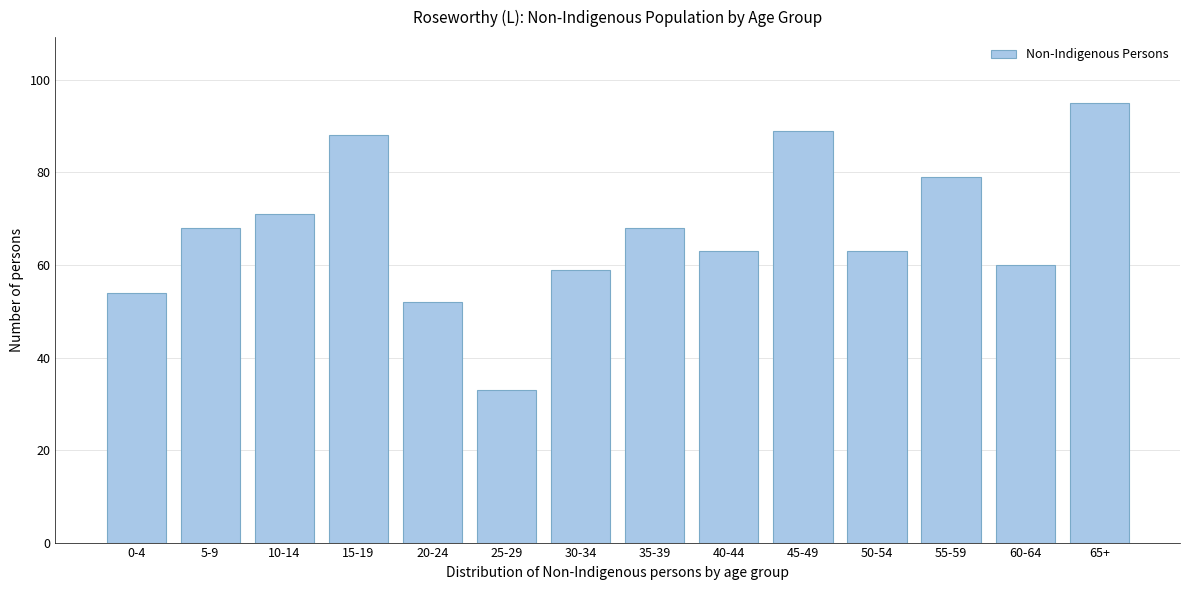

Reading left to right, what are all the values shown in this chart?

54	68	71	88	52	33	59	68	63	89	63	79	60	95